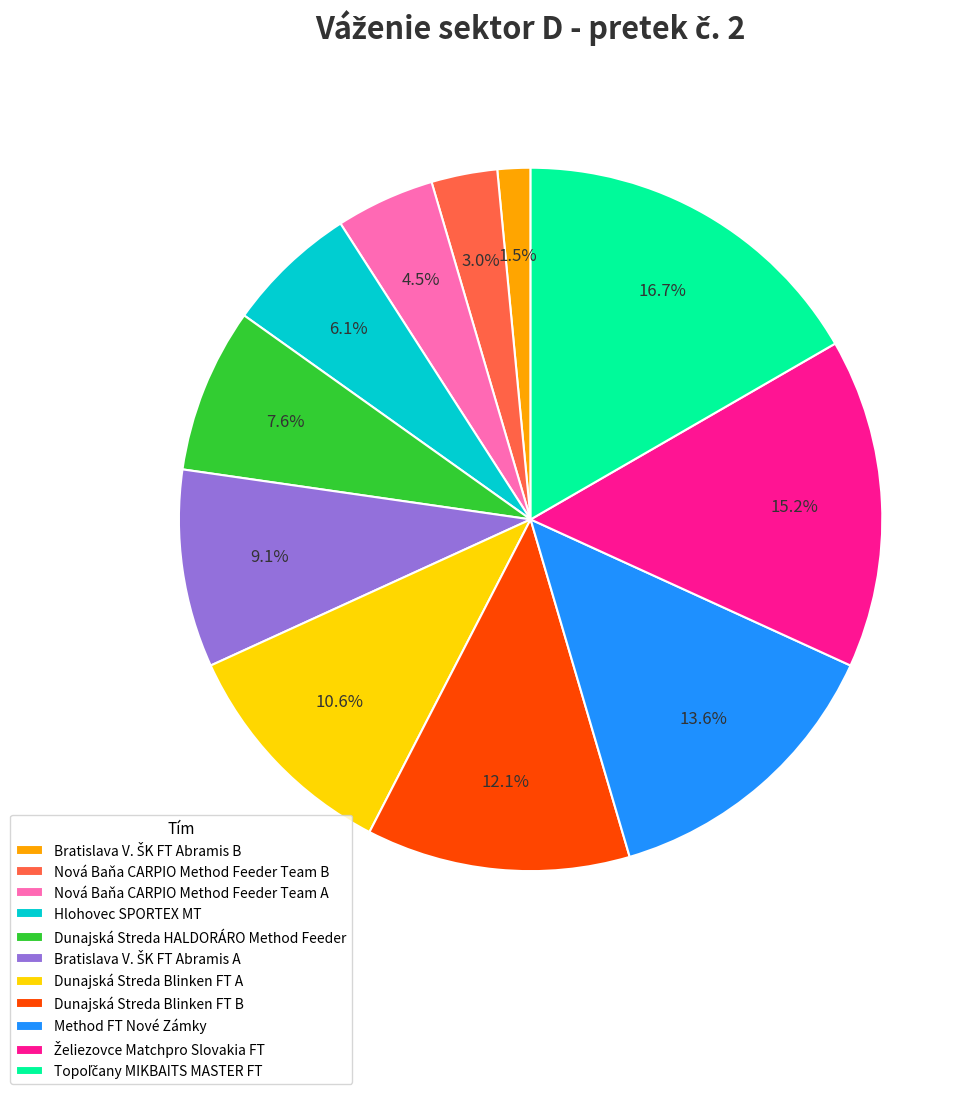

To the nearest percent, what portion does Nová Baňa CARPIO Method Feeder Team B represent?

3%